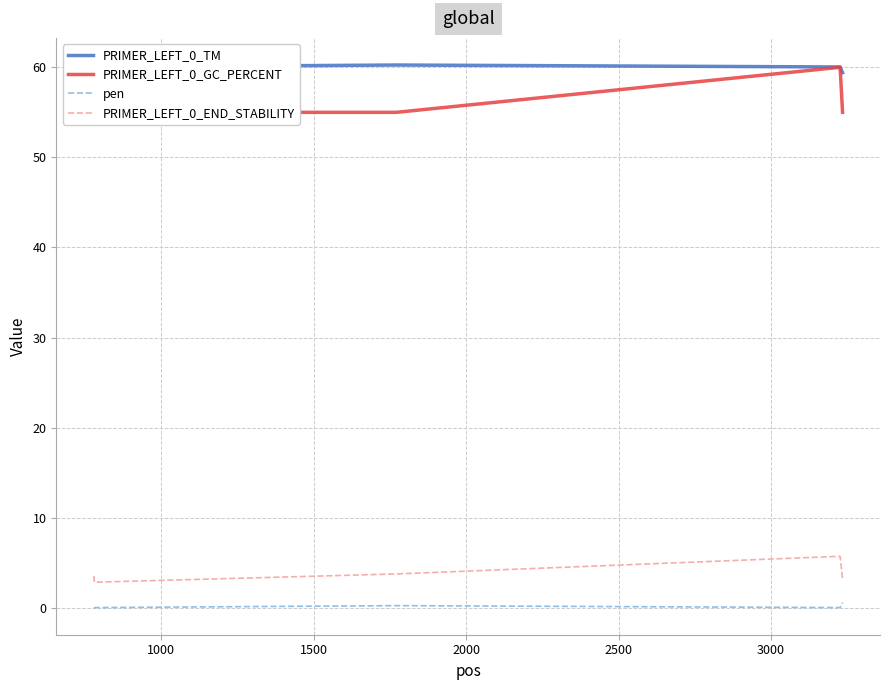

How many interior local peaks does the PRIMER_LEFT_0_TM series have?

1